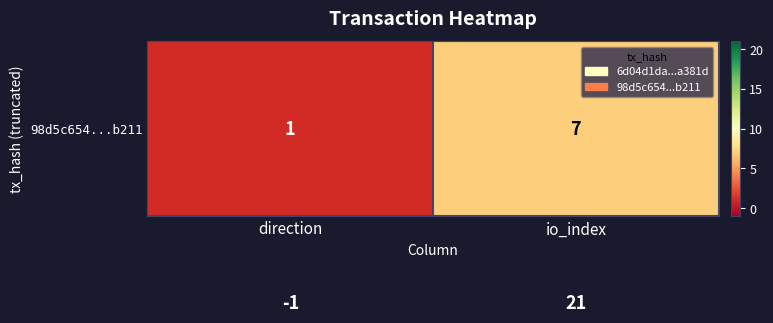

At how many categories does at least one series exceed 5?

1